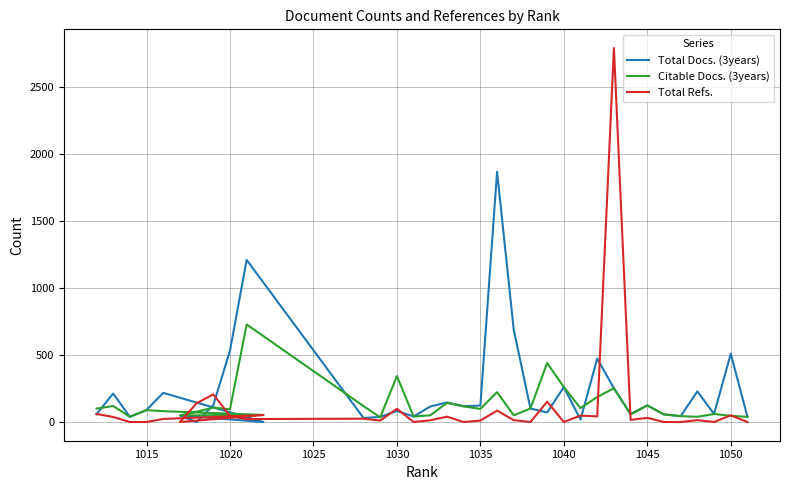

What is the difference between the second highest and minimum values in the Total Refs. series?

207